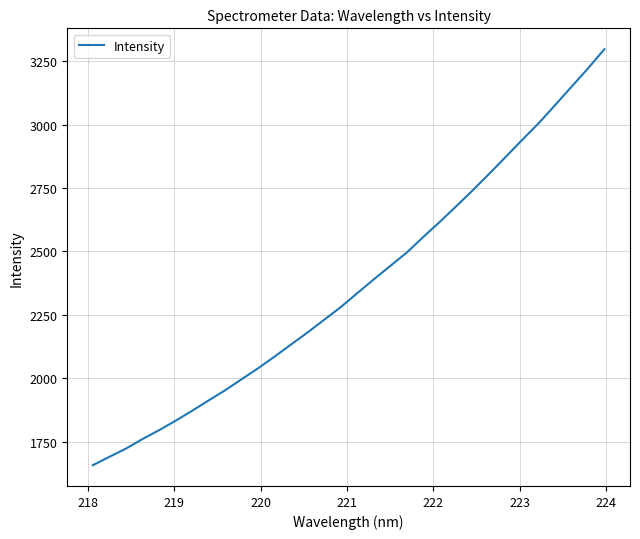

How many values are below 2334?

16